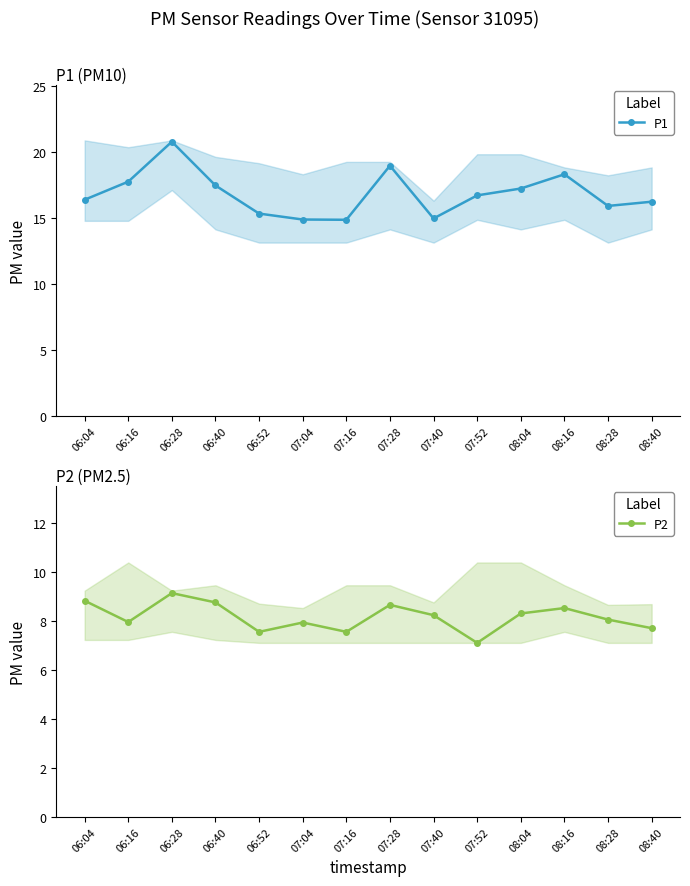

Which series has the largest total across all categories?

P1